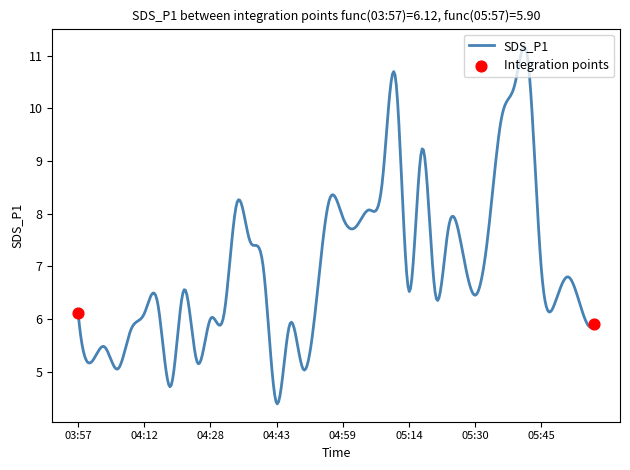

What is the difference between the maximum and minimum values?

6.8